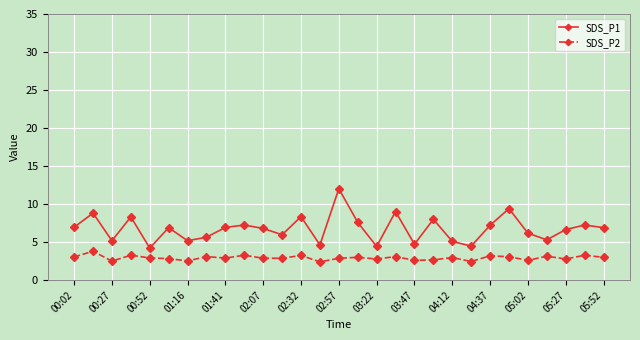

What is the difference between the maximum and minimum values in the SDS_P2 series?

1.4